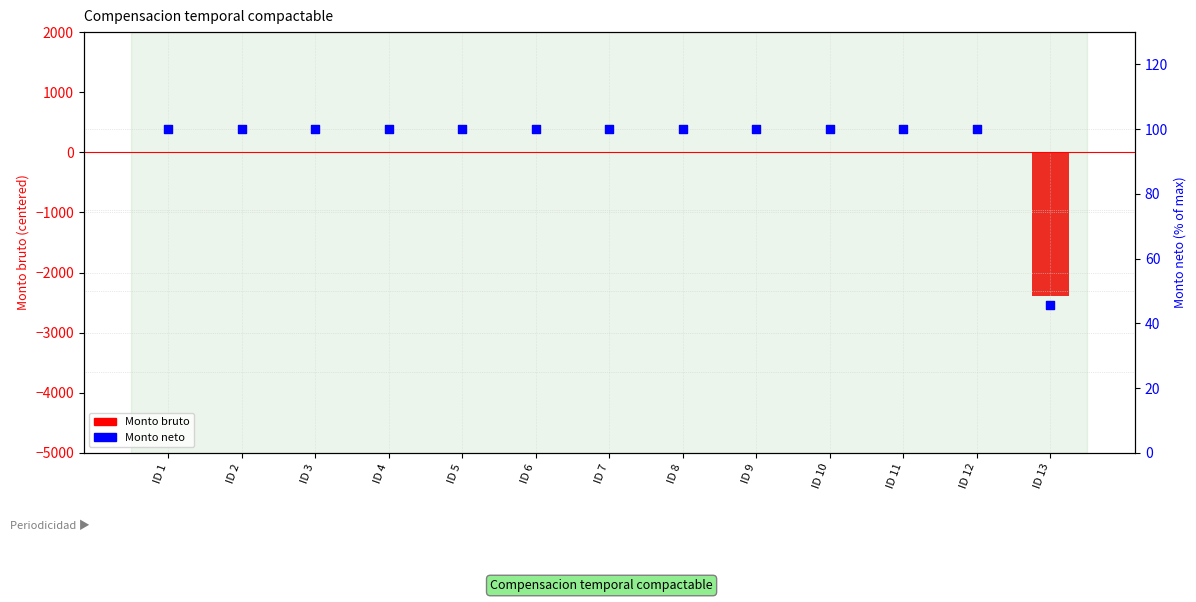

What is the total value across all series at ID 6?

100.0